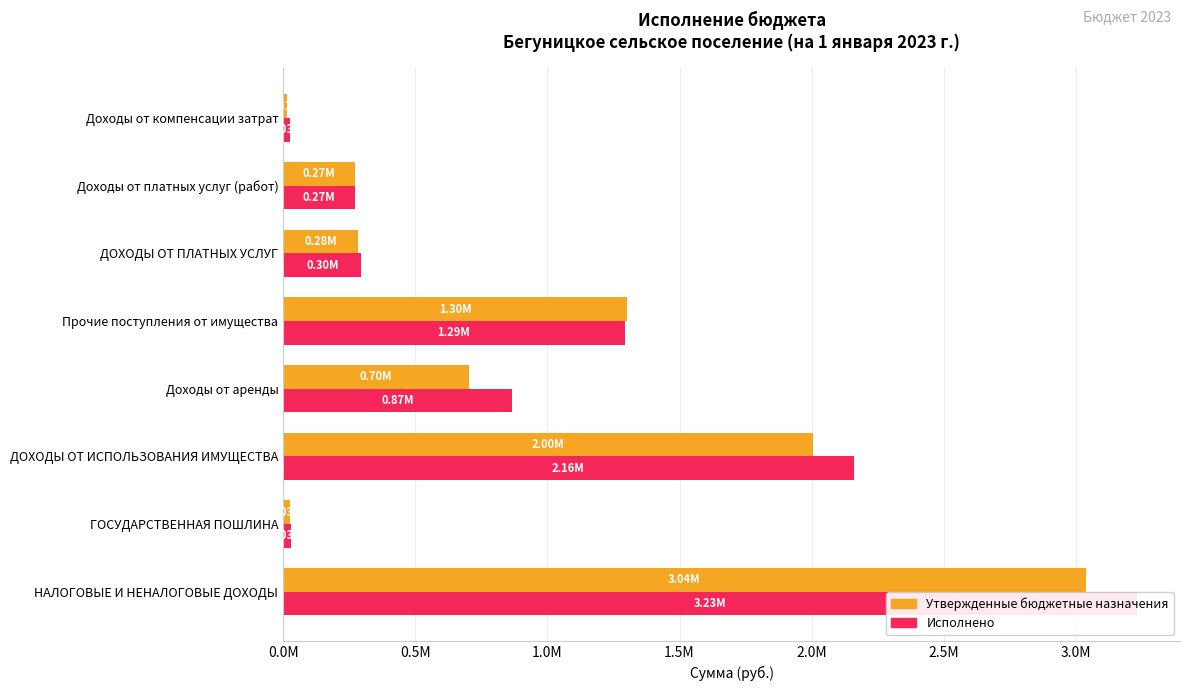

What is the minimum value for Утвержденные бюджетные назначения?

14000.0